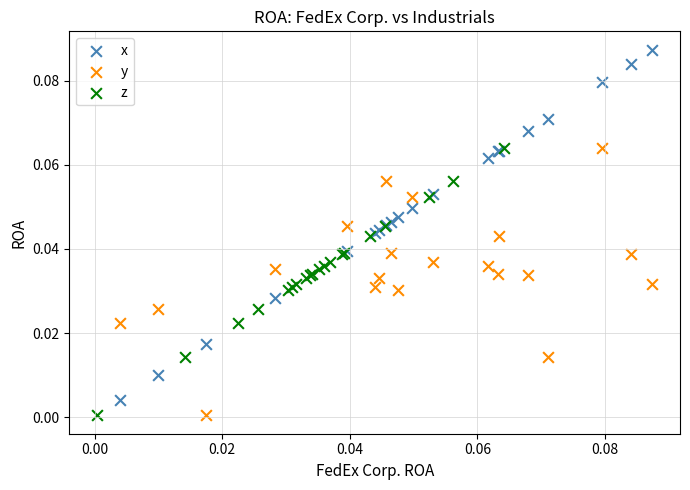

Which series reaches the maximum Y coordinate?

x